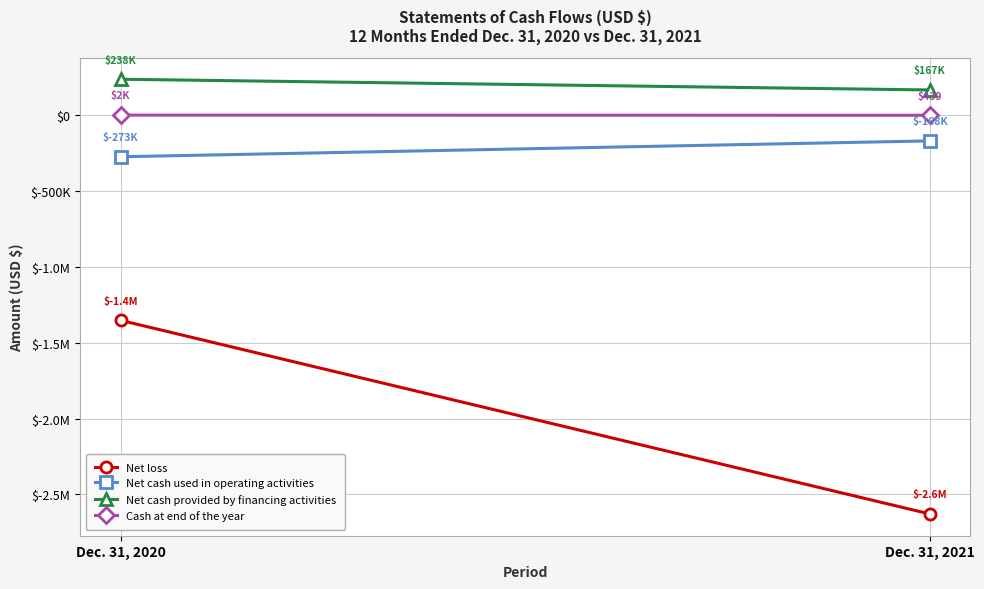

How many lines are shown in the chart?

4